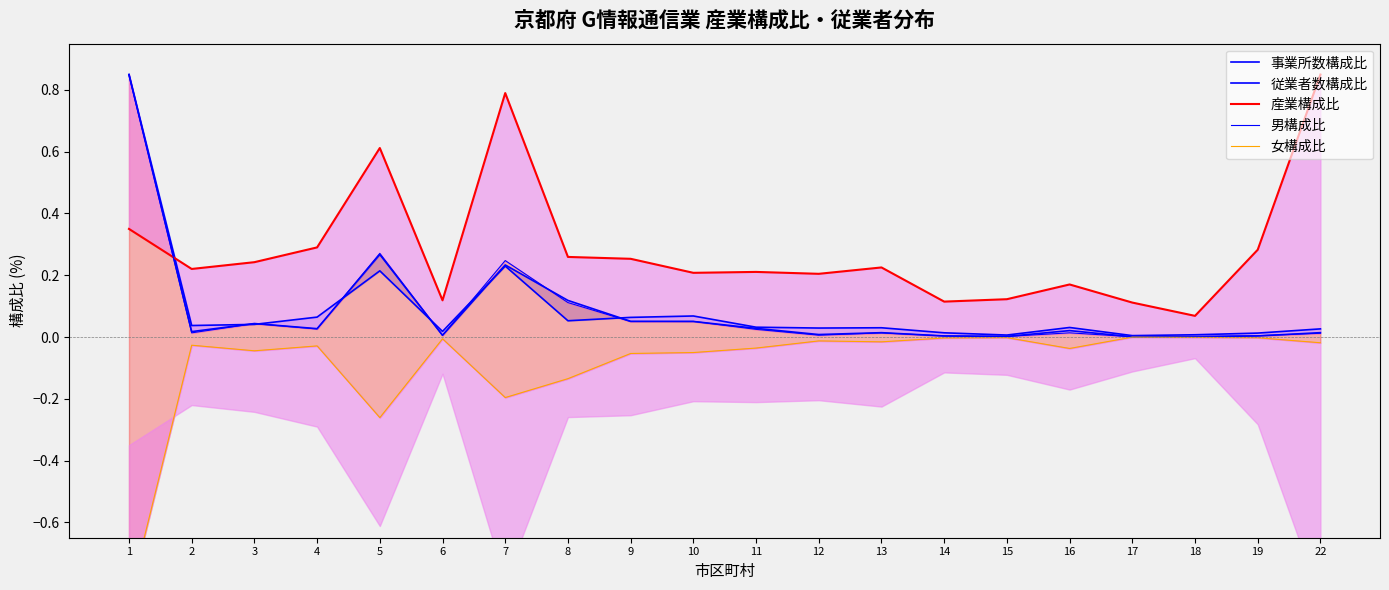

Where is the first local maximum for 女構成比?

2